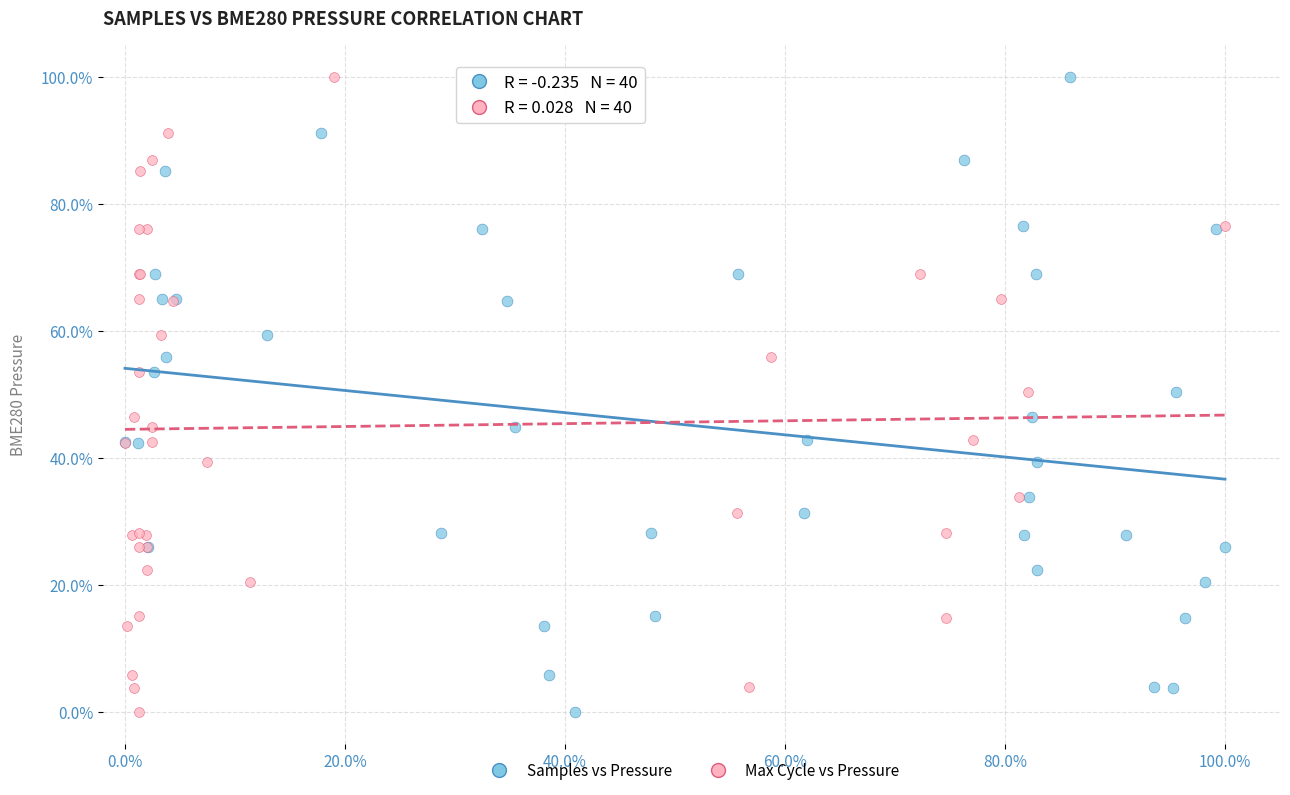

What are all the series names shown in the legend?

Samples vs Pressure, Max Cycle vs Pressure